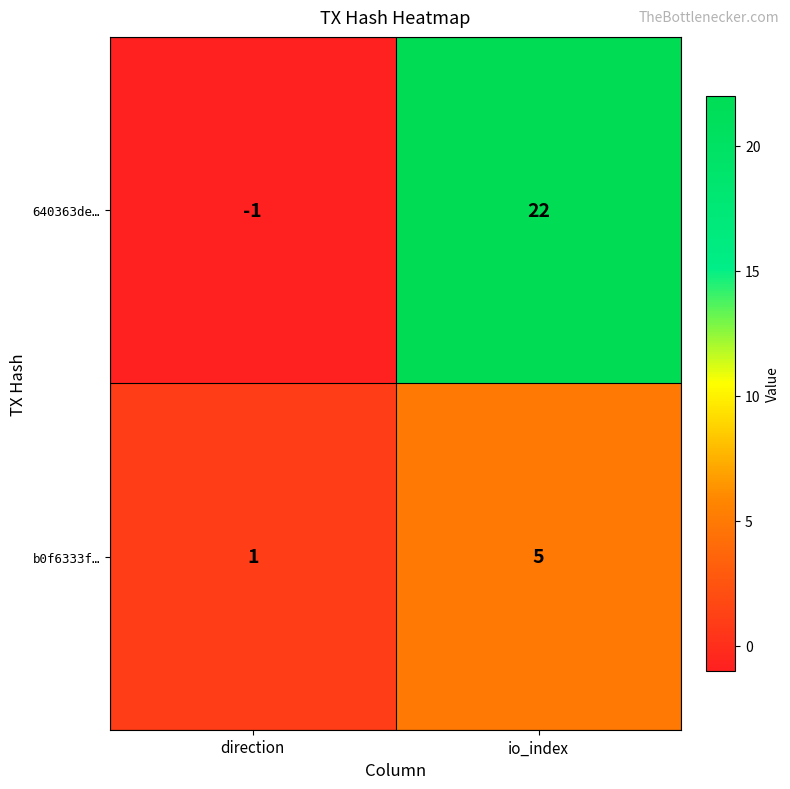

Reading left to right, extract all data points from this chart.

640363de…: -1	22
b0f6333f…: 1	5